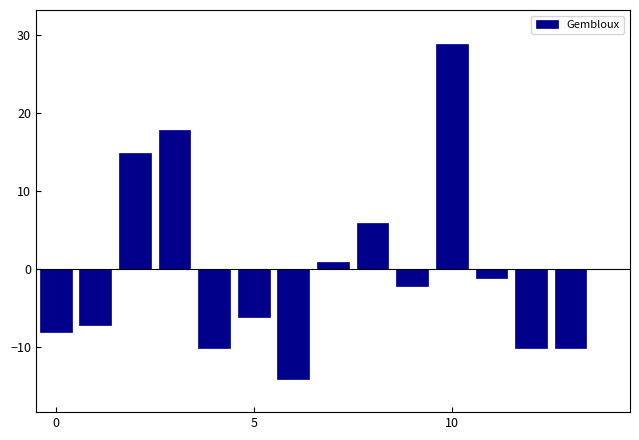

What is the value of the 13th bar from the left?

-10.1